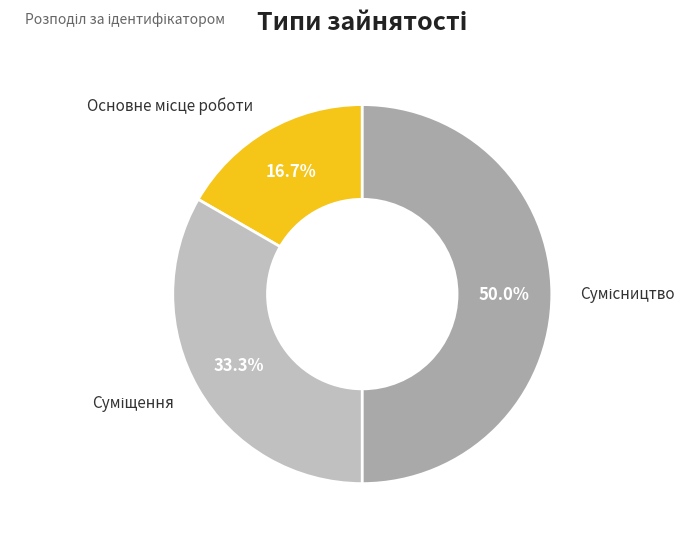

How many slices are in this pie chart?

3